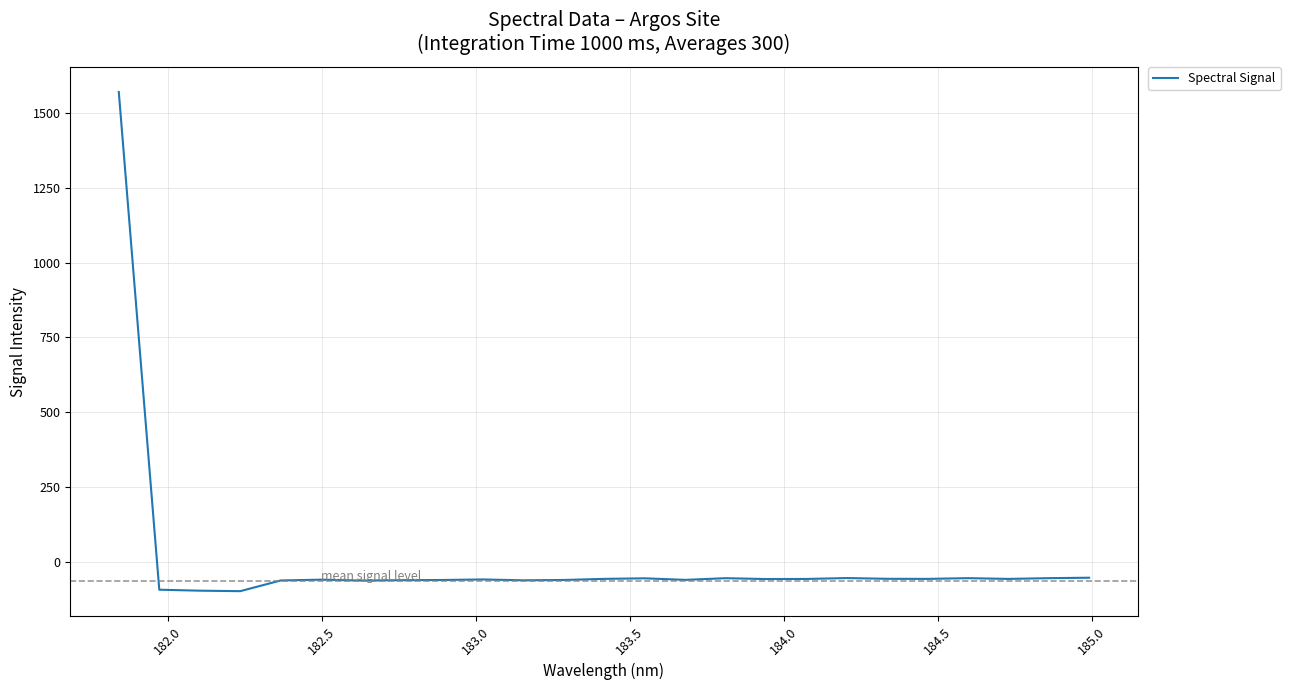

What is the minimum value shown in the chart?

-96.8